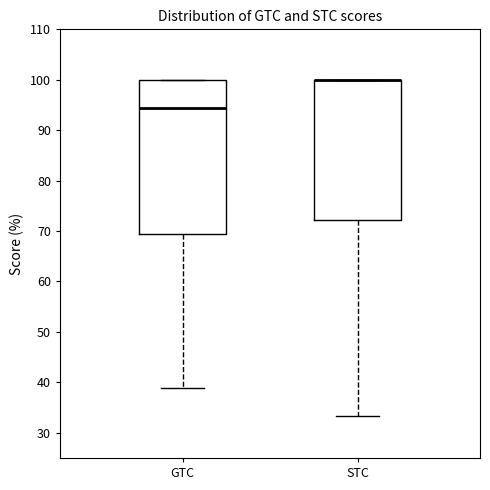

Reading left to right, transcribe this box plot: for each box, give where its median line is, the range the box spans, and where its two whiskers end, as read against the y-axis. The values are not printed on the chart, so give them approximately, as read against the axis.

GTC: median 94, box 69 to 100, whiskers 39 to 100
STC: median 100 (drawn on the box's upper edge), box 72 to 100, whiskers 33 to 100